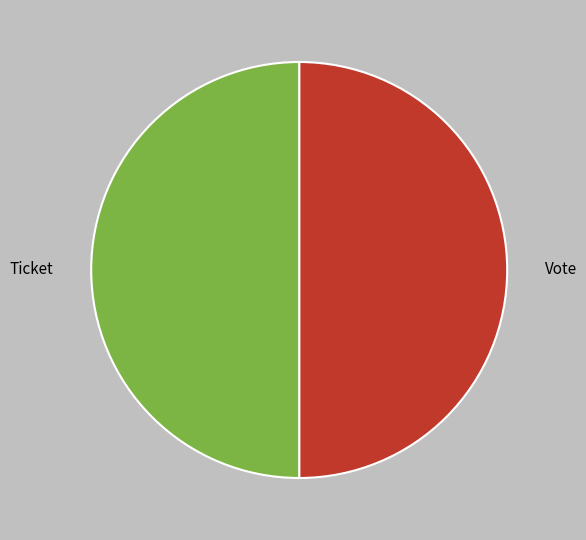

Combined, do Vote and Ticket account for over 50%?

Yes